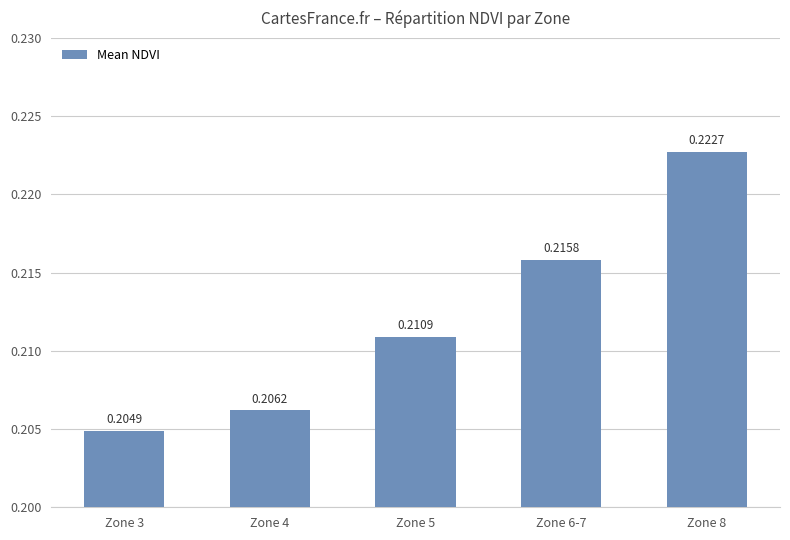

What is the label of the 1st bar from the right?

Zone 8